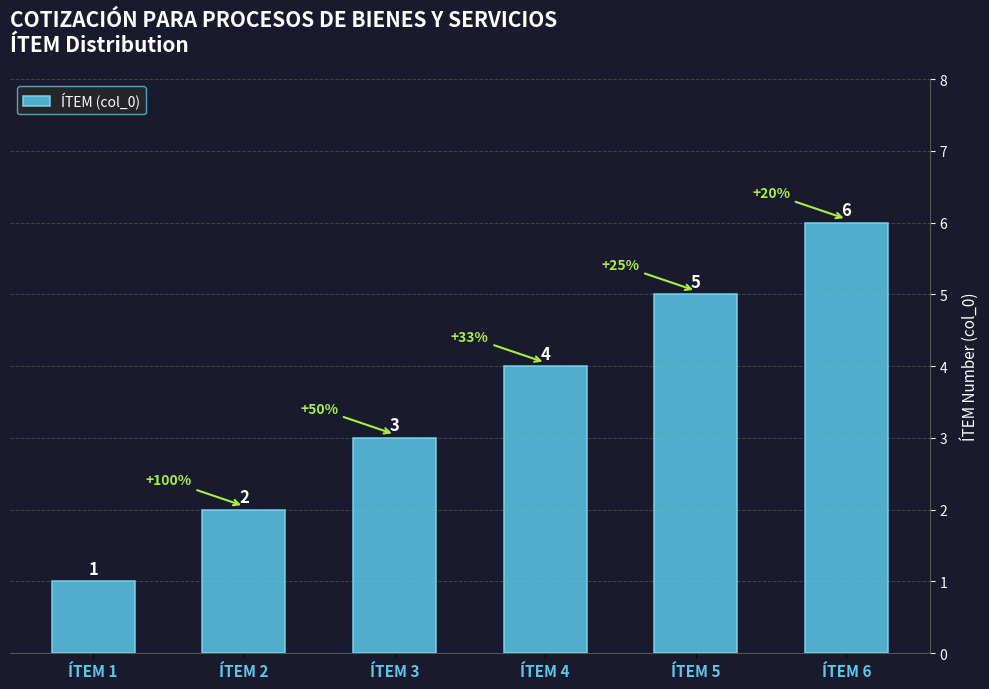

What is the ratio of the value at ÍTEM 5 to the value at ÍTEM 1?

5.0